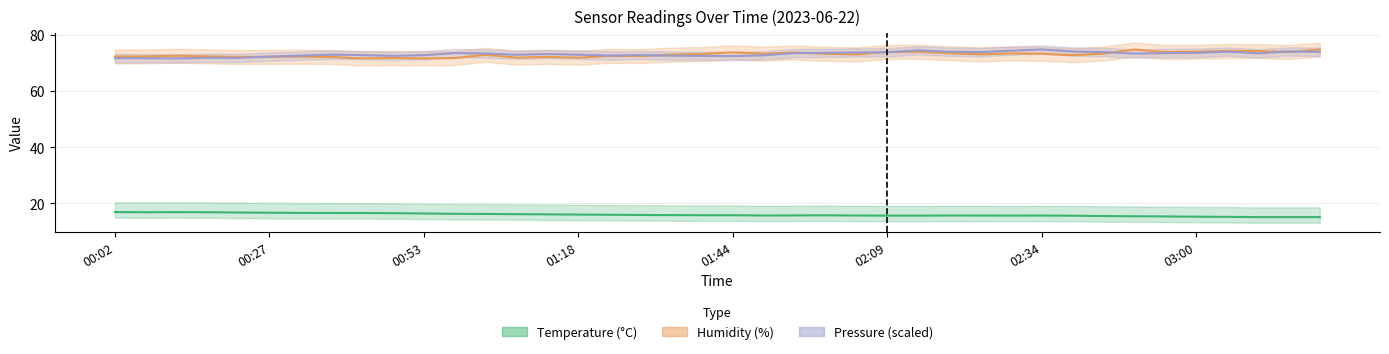

How many lines are shown in the chart?

3